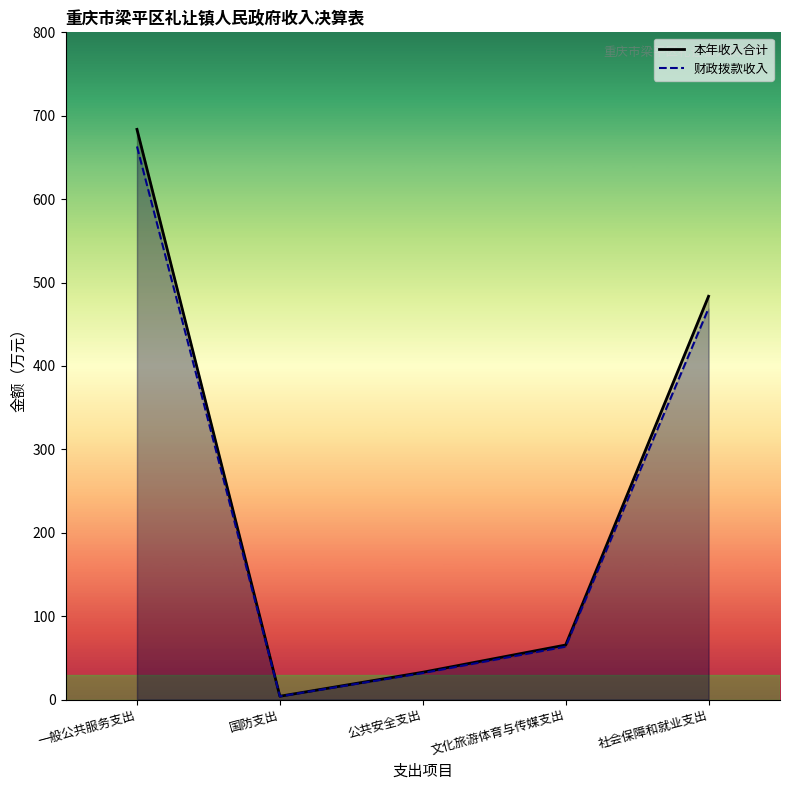

True or false: 本年收入合计 has more than 0 points higher than both neighbors.

False